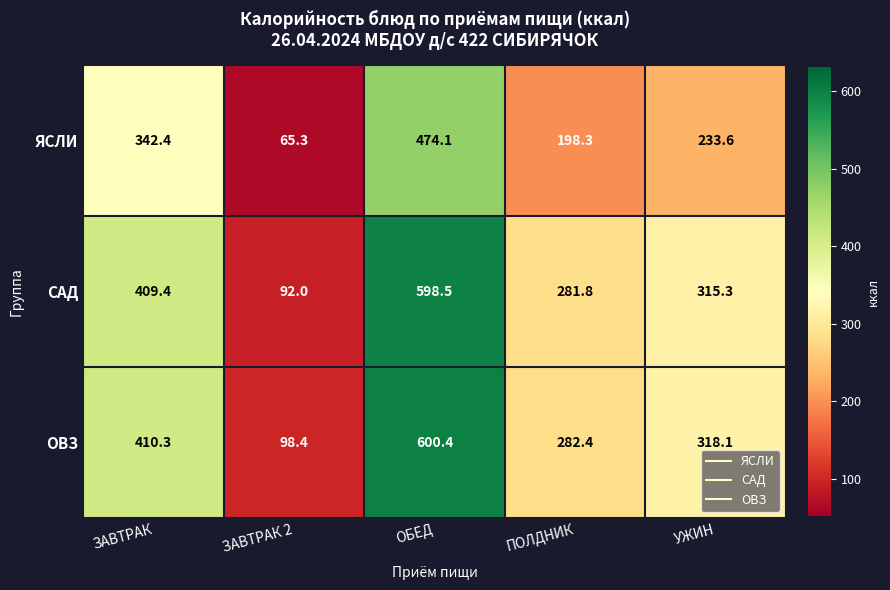

What is the total value across all series at ЗАВТРАК 2?

255.7